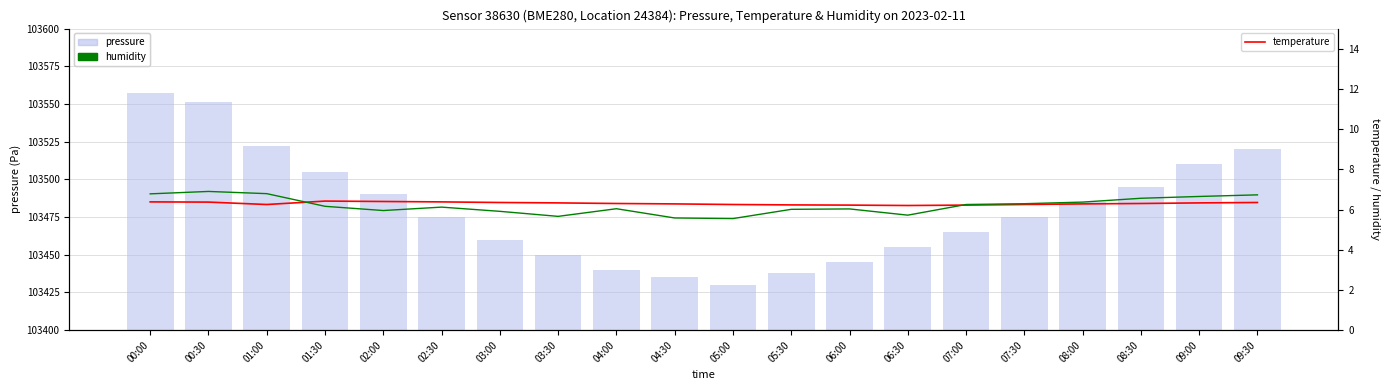

What is the average value of the temperature (°C) series?

6.3